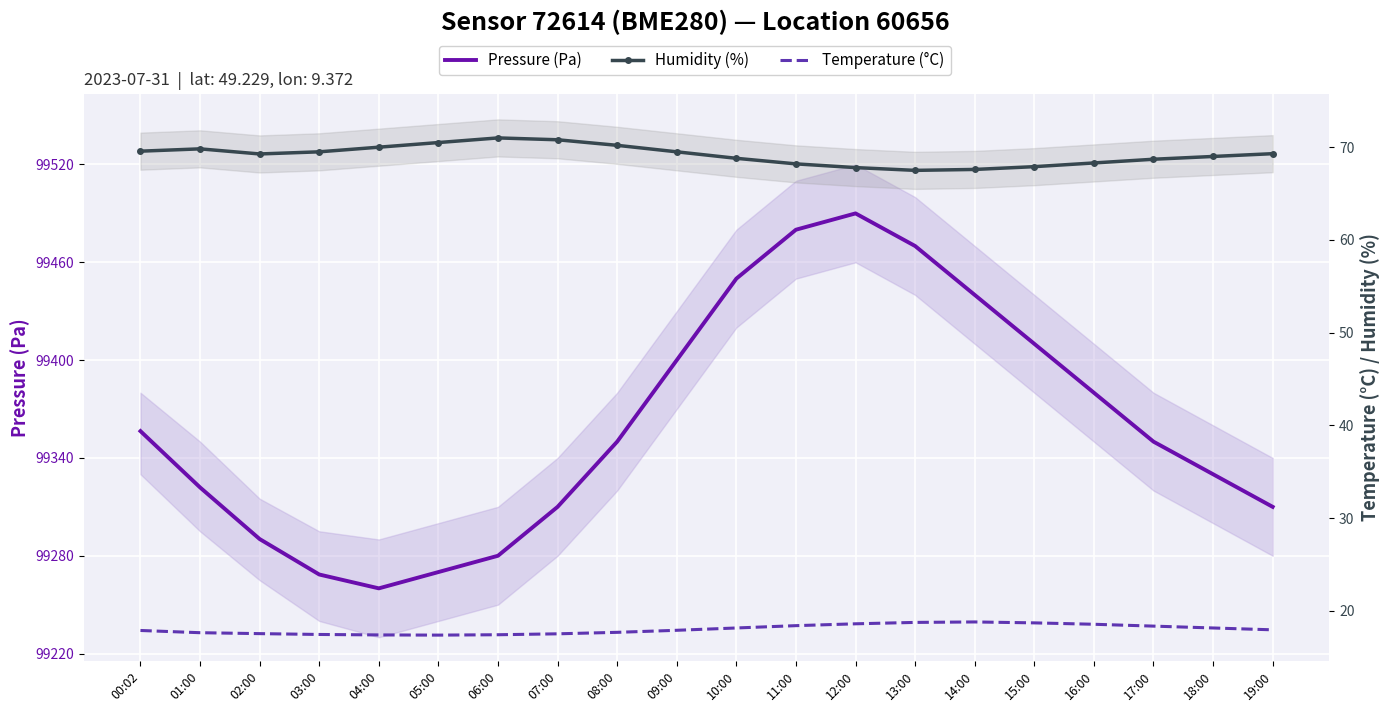

What is the approximate value of Pressure (Pa) at 16:00?

99380.0